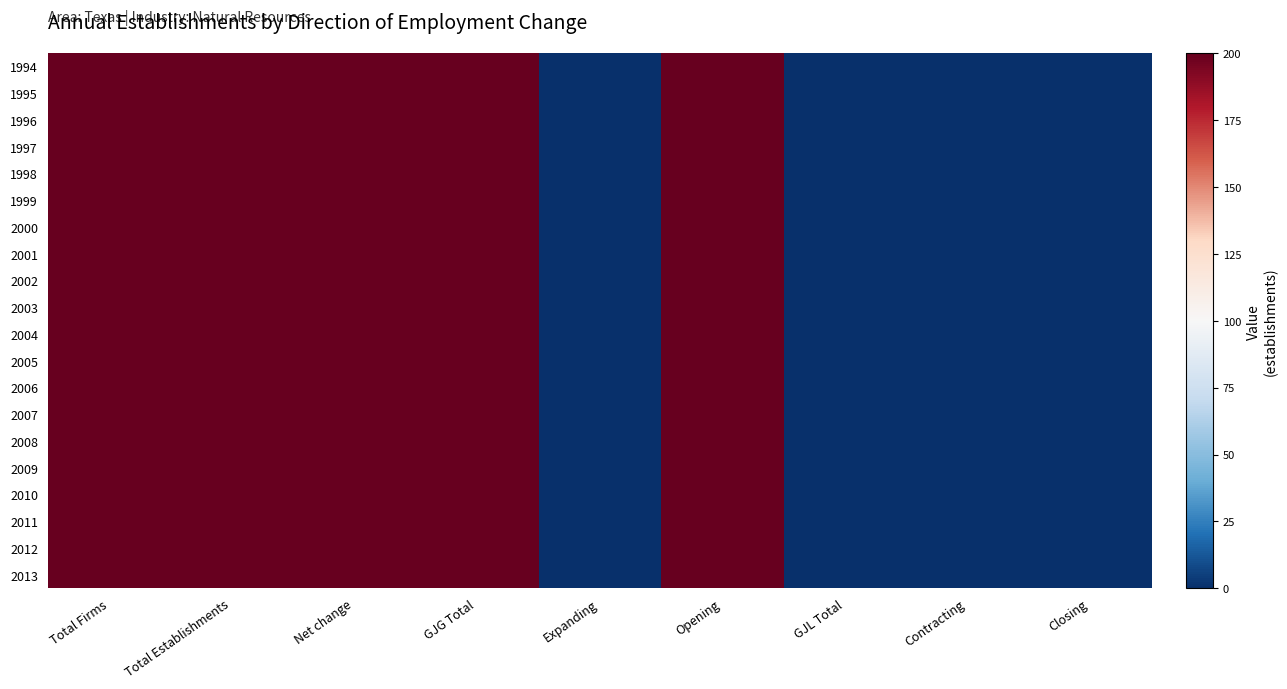

Reading right to left, extract all data points from this chart.

1994: Closing=0	Contracting=0	GJL Total=0	Opening=200	Expanding=0	GJG Total=200	Net change=200	Total Establishments=200	Total Firms=200
1995: Closing=0	Contracting=0	GJL Total=0	Opening=200	Expanding=0	GJG Total=200	Net change=200	Total Establishments=200	Total Firms=200
1996: Closing=0	Contracting=0	GJL Total=0	Opening=200	Expanding=0	GJG Total=200	Net change=200	Total Establishments=200	Total Firms=200
1997: Closing=0	Contracting=0	GJL Total=0	Opening=200	Expanding=0	GJG Total=200	Net change=200	Total Establishments=200	Total Firms=200
1998: Closing=0	Contracting=0	GJL Total=0	Opening=200	Expanding=0	GJG Total=200	Net change=200	Total Establishments=200	Total Firms=200
1999: Closing=0	Contracting=0	GJL Total=0	Opening=200	Expanding=0	GJG Total=200	Net change=200	Total Establishments=200	Total Firms=200
2000: Closing=0	Contracting=0	GJL Total=0	Opening=200	Expanding=0	GJG Total=200	Net change=200	Total Establishments=200	Total Firms=200
2001: Closing=0	Contracting=0	GJL Total=0	Opening=200	Expanding=0	GJG Total=200	Net change=200	Total Establishments=200	Total Firms=200
2002: Closing=0	Contracting=0	GJL Total=0	Opening=200	Expanding=0	GJG Total=200	Net change=200	Total Establishments=200	Total Firms=200
2003: Closing=0	Contracting=0	GJL Total=0	Opening=200	Expanding=0	GJG Total=200	Net change=200	Total Establishments=200	Total Firms=200
2004: Closing=0	Contracting=0	GJL Total=0	Opening=200	Expanding=0	GJG Total=200	Net change=200	Total Establishments=200	Total Firms=200
2005: Closing=0	Contracting=0	GJL Total=0	Opening=200	Expanding=0	GJG Total=200	Net change=200	Total Establishments=200	Total Firms=200
2006: Closing=0	Contracting=0	GJL Total=0	Opening=200	Expanding=0	GJG Total=200	Net change=200	Total Establishments=200	Total Firms=200
2007: Closing=0	Contracting=0	GJL Total=0	Opening=200	Expanding=0	GJG Total=200	Net change=200	Total Establishments=200	Total Firms=200
2008: Closing=0	Contracting=0	GJL Total=0	Opening=200	Expanding=0	GJG Total=200	Net change=200	Total Establishments=200	Total Firms=200
2009: Closing=0	Contracting=0	GJL Total=0	Opening=200	Expanding=0	GJG Total=200	Net change=200	Total Establishments=200	Total Firms=200
2010: Closing=0	Contracting=0	GJL Total=0	Opening=200	Expanding=0	GJG Total=200	Net change=200	Total Establishments=200	Total Firms=200
2011: Closing=0	Contracting=0	GJL Total=0	Opening=200	Expanding=0	GJG Total=200	Net change=200	Total Establishments=200	Total Firms=200
2012: Closing=0	Contracting=0	GJL Total=0	Opening=200	Expanding=0	GJG Total=200	Net change=200	Total Establishments=200	Total Firms=200
2013: Closing=0	Contracting=0	GJL Total=0	Opening=200	Expanding=0	GJG Total=200	Net change=200	Total Establishments=200	Total Firms=200